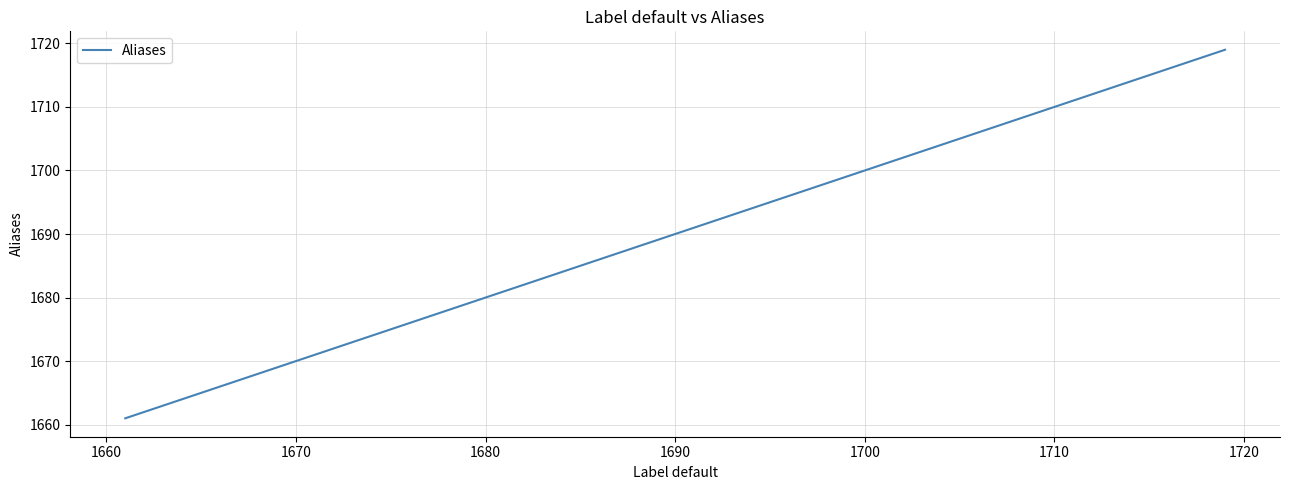

Count the number of data series in this chart.

1